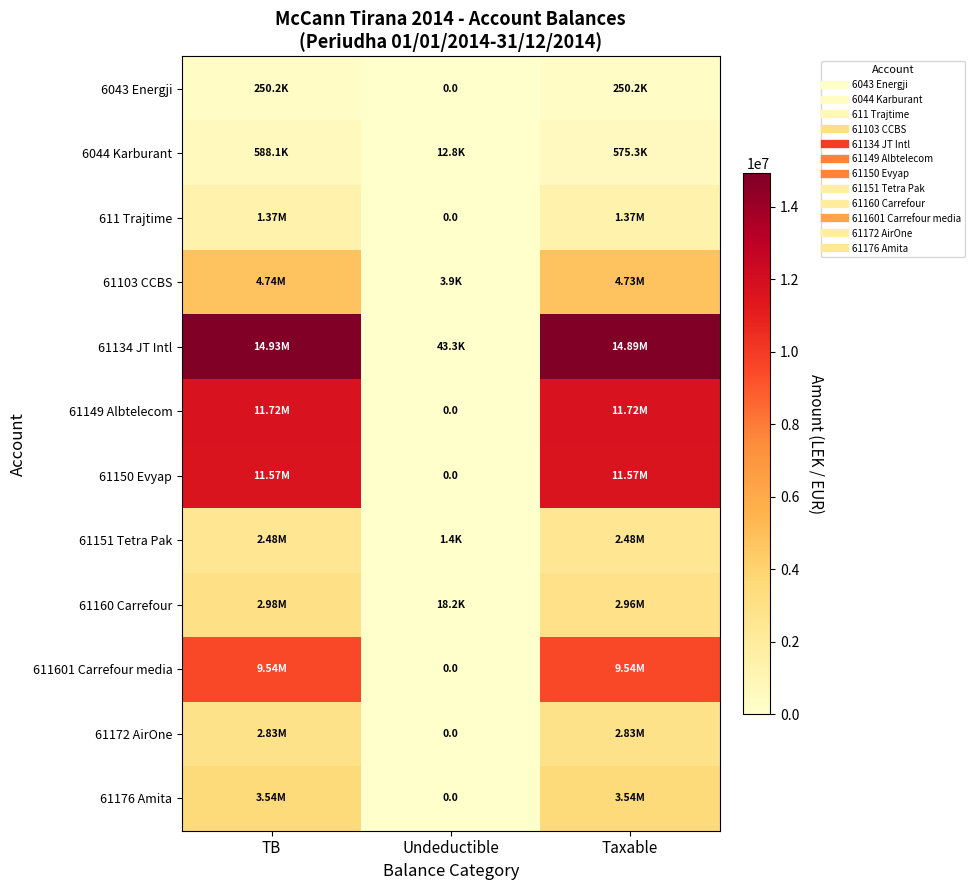

How many data points in 611 Trajtime are less than 1366068?

1